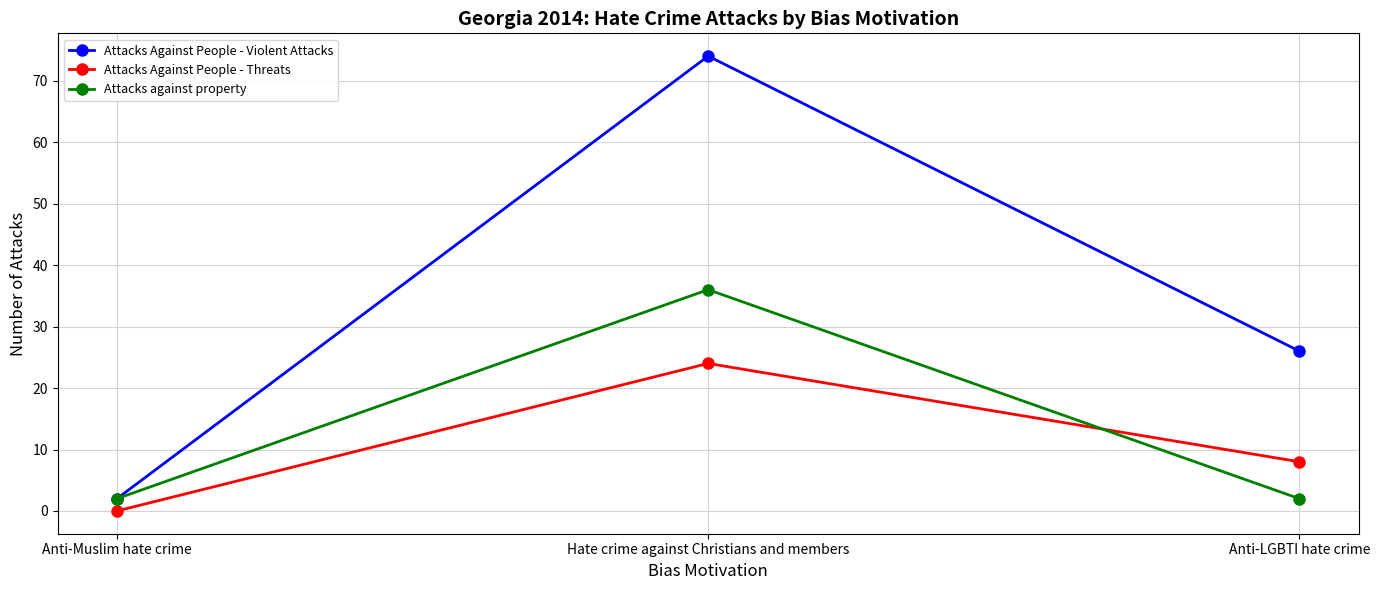

Between Hate crime against Christians and members and Anti-LGBTI hate crime, which series saw the biggest shift?

Attacks Against People - Violent Attacks